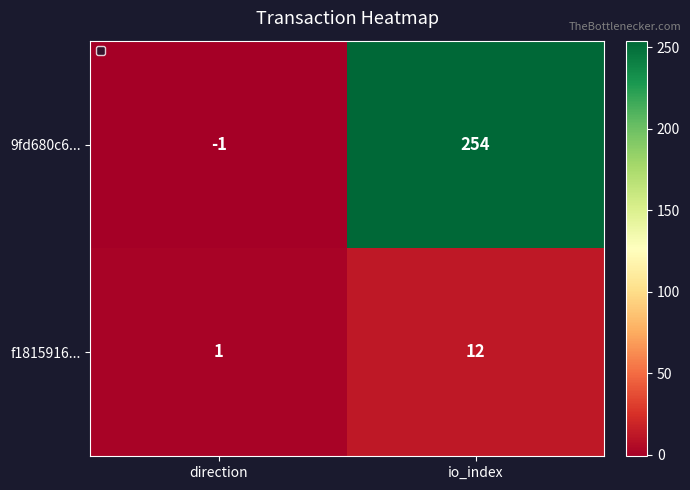

What is the sum of all f1815916... values?

13